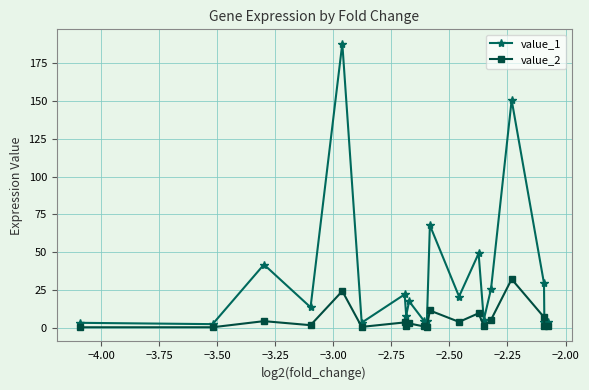

Count the number of data series in this chart.

2